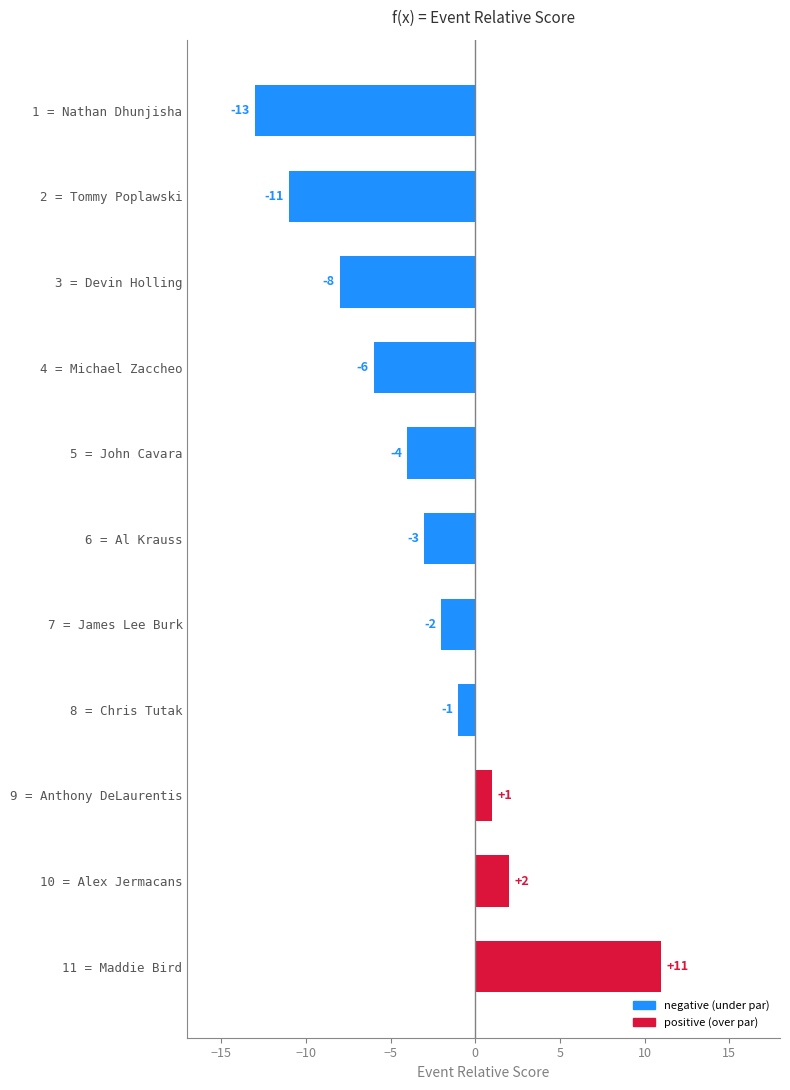

The chart shows a value of 1 at 9 = Anthony DeLaurentis. True or false?

True